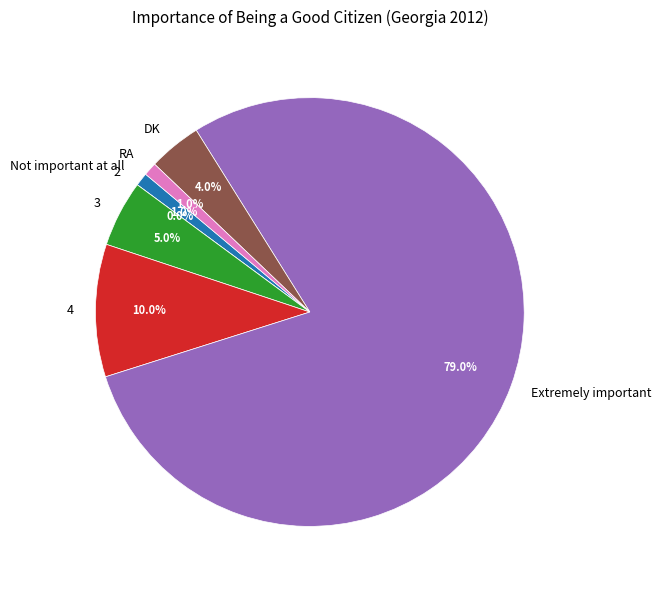

What is the change in value from Extremely important to RA?

-78